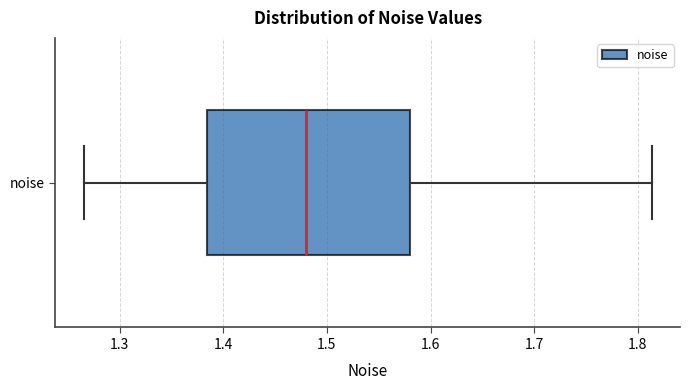

Read this box plot against the x-axis: the position of the median line, the range covered by the box, and the ends of both whiskers. The values are not printed on the chart, so give them approximately, as read against the axis.

median 1.48, box 1.38 to 1.58, whiskers 1.27 to 1.81